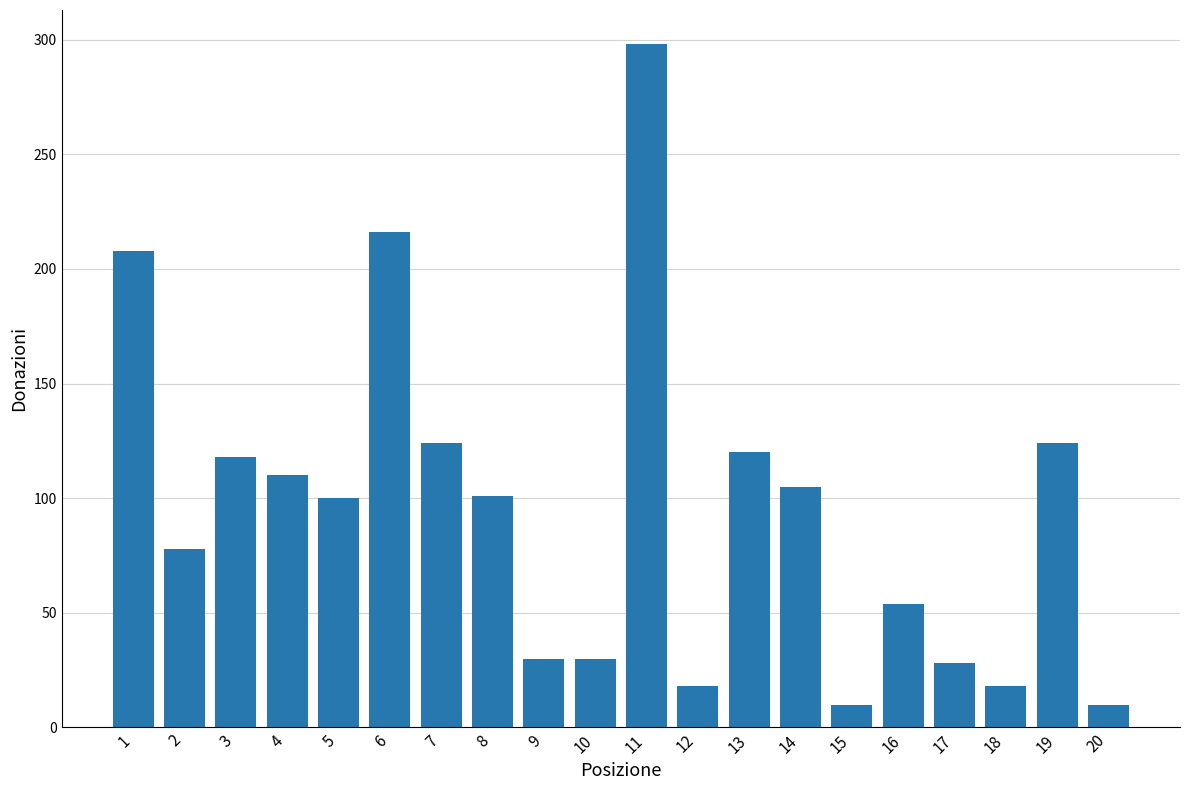

Are the bars grouped side by side (vs. stacked)?

No